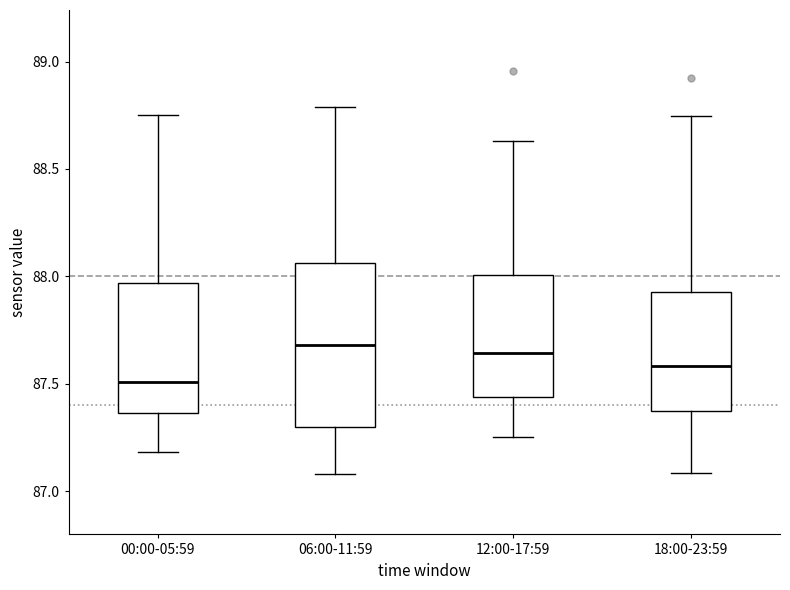

Reading left to right, read every box against the y-axis: the position of its median line, the range the box covers, and the ends of its whiskers. The values are not printed on the chart, so give them approximately, as read against the axis.

00:00-05:59: median 87.50, box 87.35 to 87.95, whiskers 87.20 to 88.75
06:00-11:59: median 87.70, box 87.30 to 88.05, whiskers 87.10 to 88.80
12:00-17:59: median 87.65, box 87.45 to 88.00, whiskers 87.25 to 88.65
18:00-23:59: median 87.60, box 87.35 to 87.95, whiskers 87.10 to 88.75